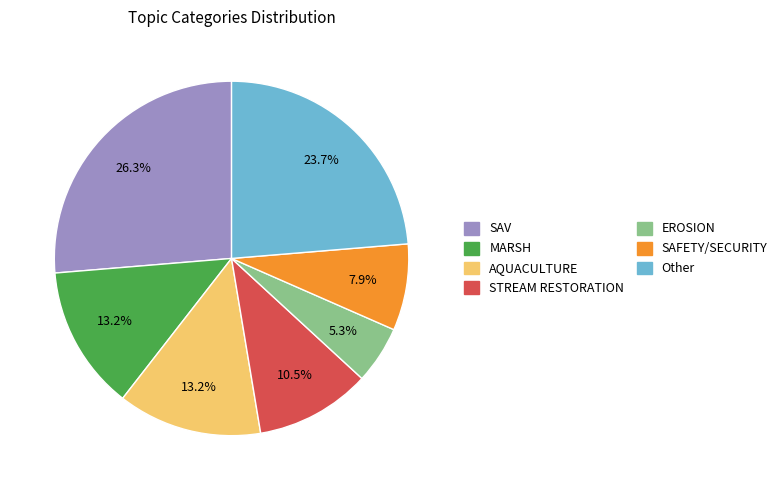

To the nearest percent, what is the difference between the largest and smallest slice percentages?

21%